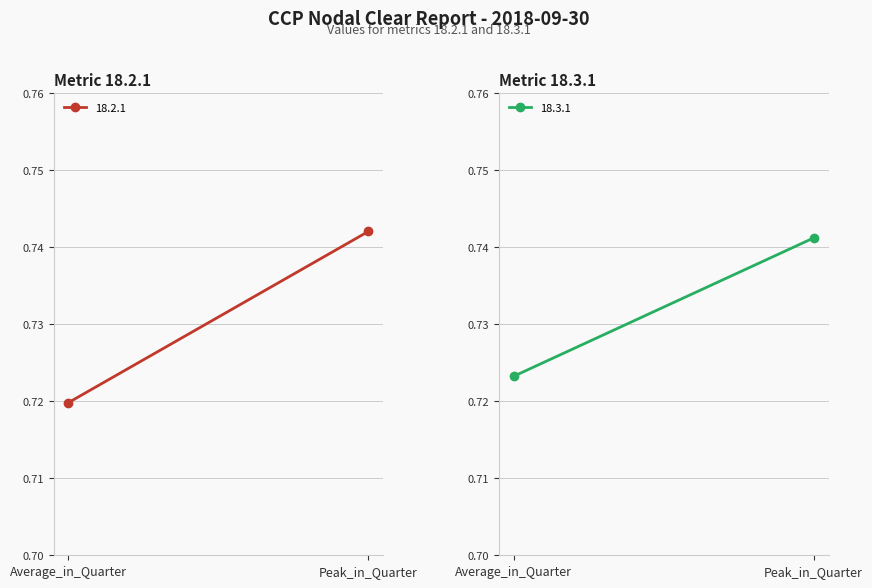

True or false: 18.3.1 has a value of 0.1 at Average_in_Quarter.

False